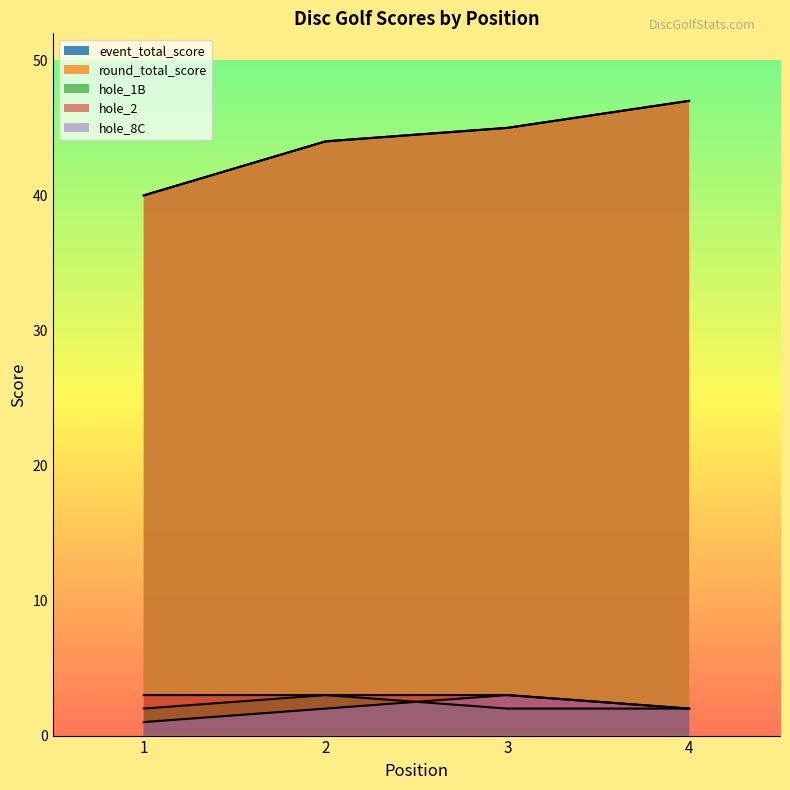

What is the sum of all event_total_score values?

176